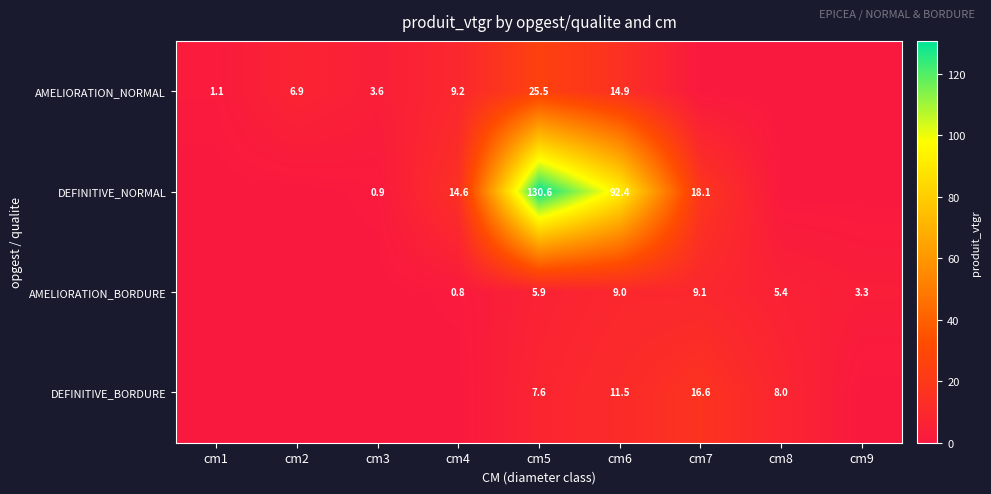

At cm6, list the series in order from smallest to largest.

AMELIORATION_BORDURE, DEFINITIVE_BORDURE, AMELIORATION_NORMAL, DEFINITIVE_NORMAL